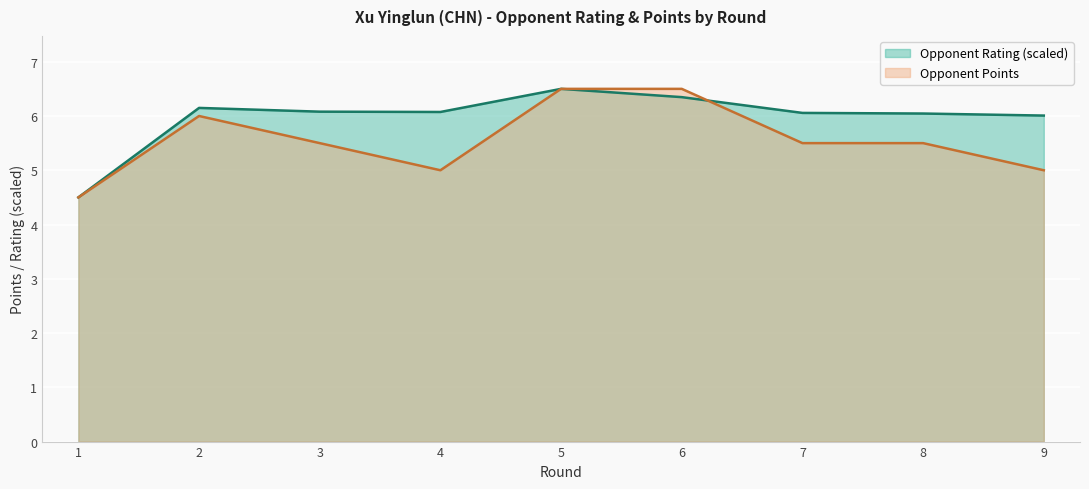

How many data points does each series have?

9